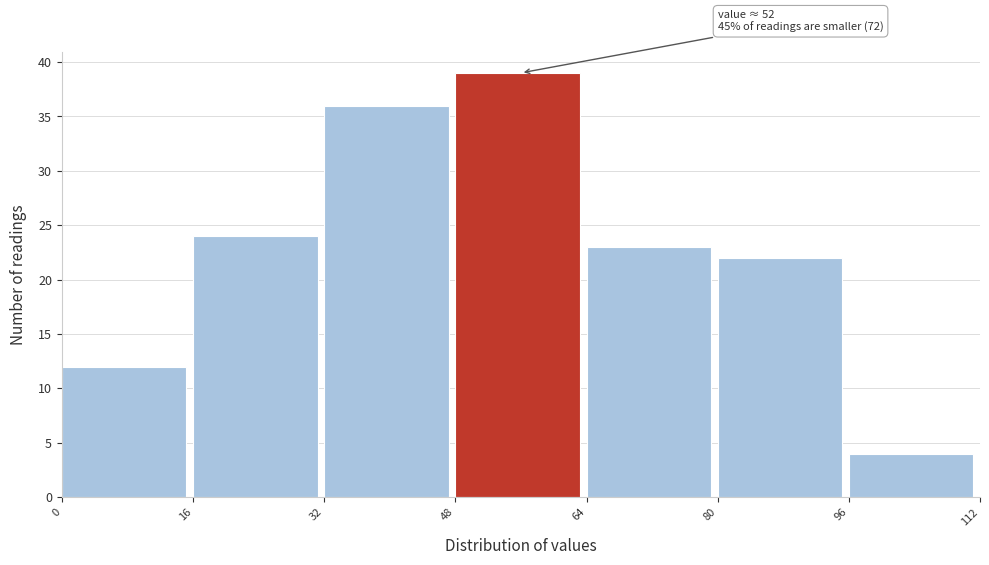

Which range on the x-axis has the tallest bar?

48 to 64